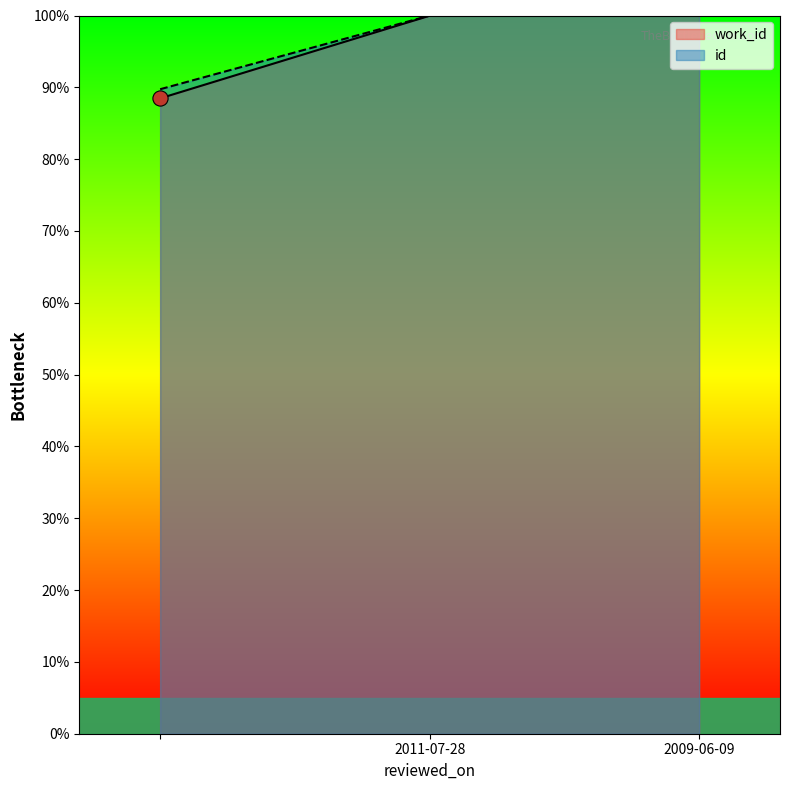

At which category is the sum across all series the highest?

2009-06-09